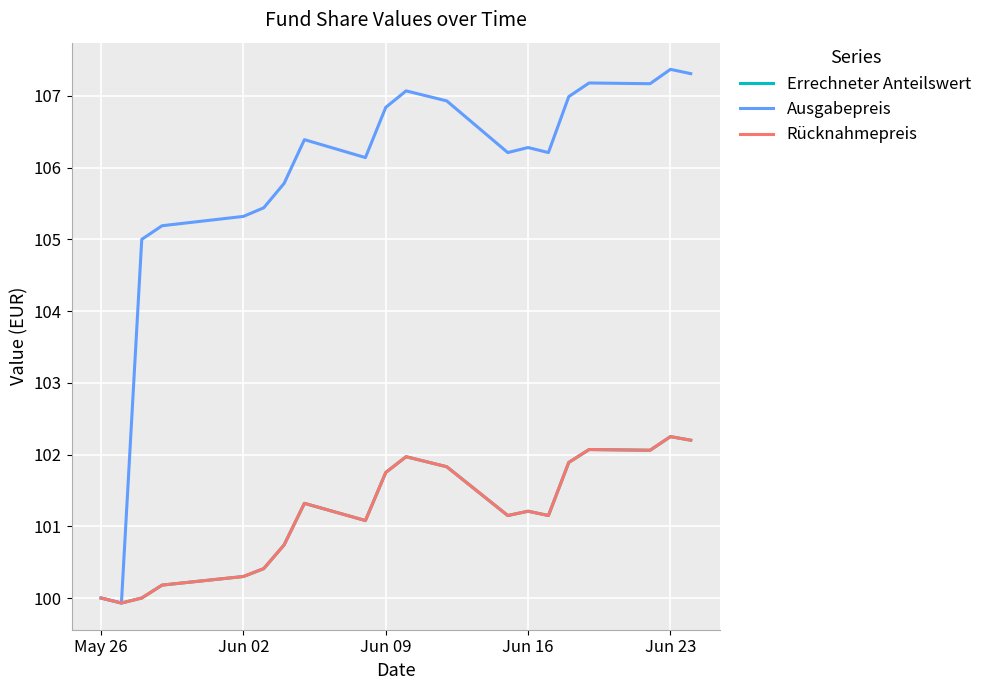

Does the chart display data point markers on the line(s)?

No